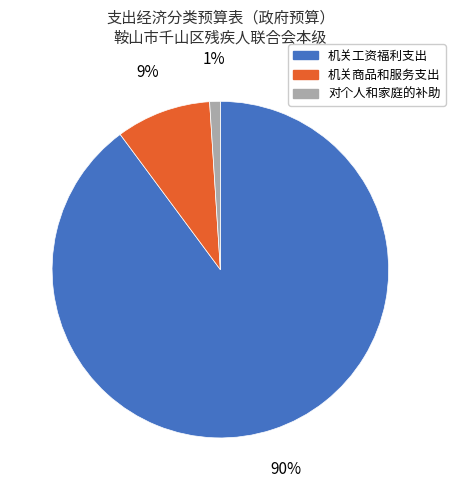

Is it true that 机关工资福利支出 is 90% of the pie?

True